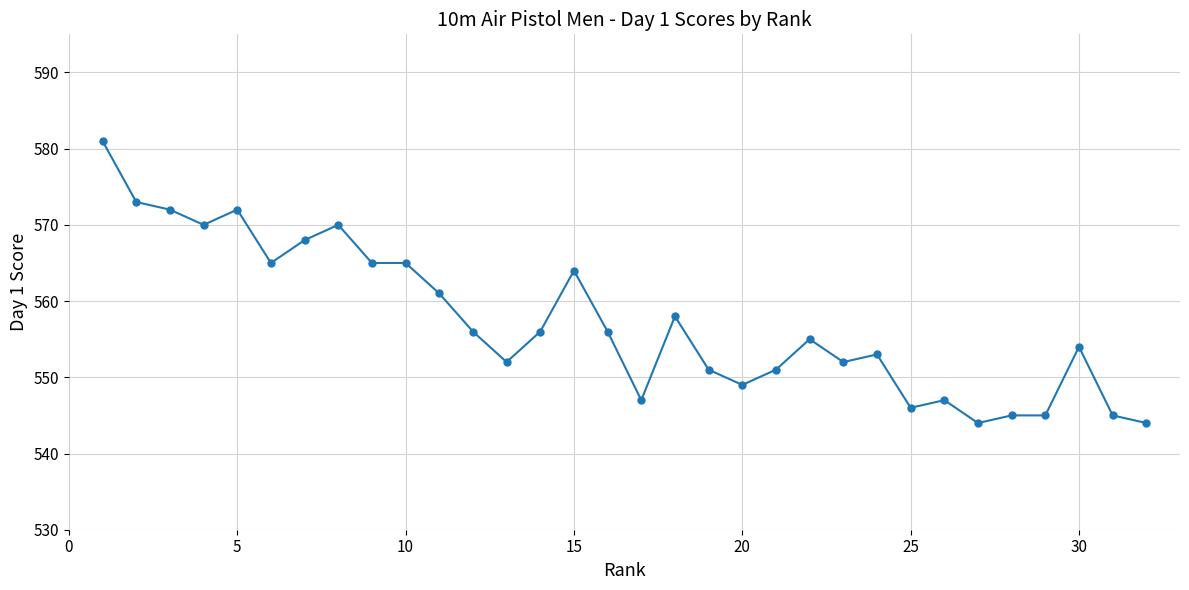

What is the maximum value shown in the chart?

581